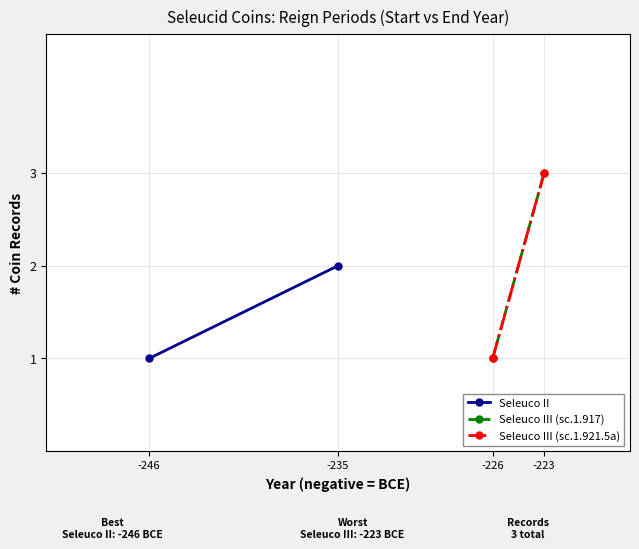

The value of Seleuco II at -235 is 2. True or false?

True